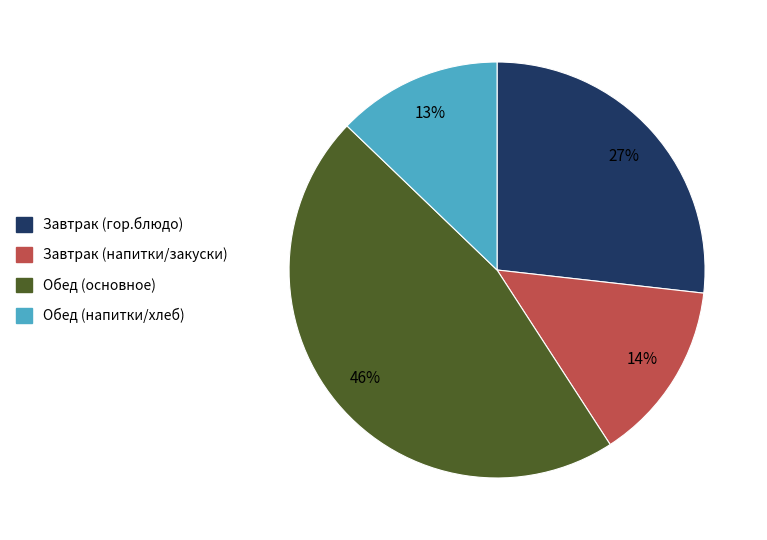

Is the sum of Завтрак (напитки/закуски) and Обед (основное) greater than half?

Yes